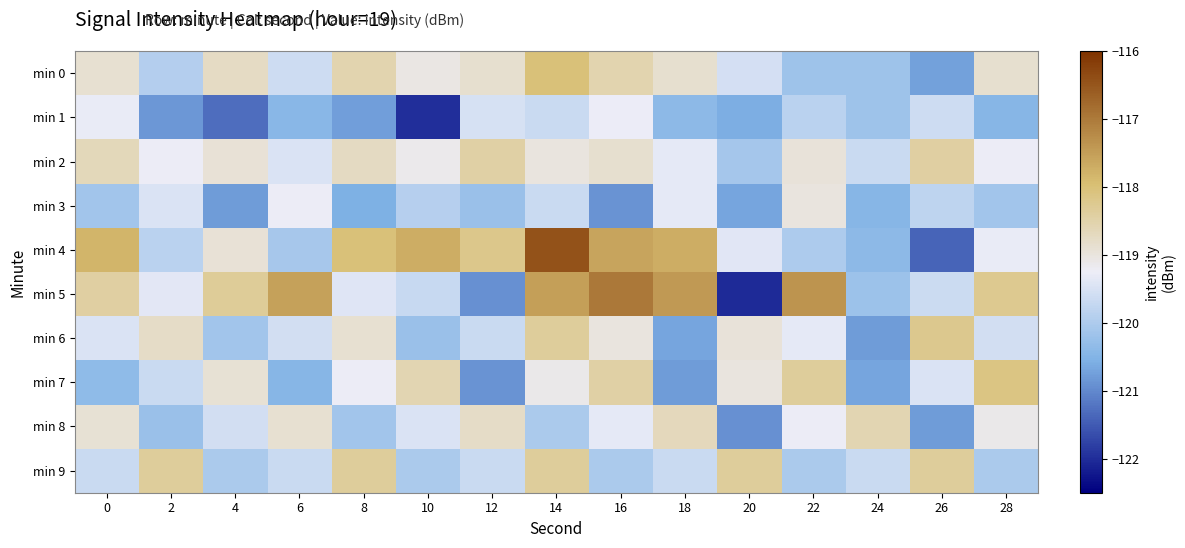

Reading left to right, what are all the values shown in this chart?

min 0: 0=-118.9	2=-119.9	4=-118.7	6=-119.6	8=-118.5	10=-119.1	12=-118.9	14=-118.0	16=-118.6	18=-118.9	20=-119.5	22=-120.2	24=-120.2	26=-120.7	28=-118.9
min 1: 0=-119.3	2=-120.8	4=-121.3	6=-120.4	8=-120.8	10=-122.0	12=-119.5	14=-119.7	16=-119.3	18=-120.4	20=-120.6	22=-119.8	24=-120.2	26=-119.6	28=-120.4
min 2: 0=-118.7	2=-119.2	4=-118.9	6=-119.5	8=-118.7	10=-119.1	12=-118.4	14=-119.0	16=-118.9	18=-119.3	20=-120.1	22=-119.0	24=-119.7	26=-118.4	28=-119.2
min 3: 0=-120.1	2=-119.5	4=-120.8	6=-119.2	8=-120.6	10=-119.9	12=-120.2	14=-119.7	16=-120.9	18=-119.3	20=-120.7	22=-119.0	24=-120.5	26=-119.8	28=-120.1
min 4: 0=-117.8	2=-119.9	4=-118.9	6=-120.1	8=-118.0	10=-117.7	12=-118.2	14=-116.4	16=-117.6	18=-117.7	20=-119.4	22=-120.0	24=-120.4	26=-121.4	28=-119.3
min 5: 0=-118.4	2=-119.4	4=-118.3	6=-117.5	8=-119.4	10=-119.7	12=-120.9	14=-117.5	16=-117.0	18=-117.4	20=-122.0	22=-117.4	24=-120.2	26=-119.6	28=-118.2
min 6: 0=-119.5	2=-118.8	4=-120.1	6=-119.6	8=-118.9	10=-120.2	12=-119.7	14=-118.3	16=-119.0	18=-120.7	20=-119.0	22=-119.3	24=-120.8	26=-118.2	28=-119.6
min 7: 0=-120.3	2=-119.7	4=-118.9	6=-120.5	8=-119.2	10=-118.6	12=-120.9	14=-119.1	16=-118.5	18=-120.8	20=-119.0	22=-118.3	24=-120.7	26=-119.5	28=-118.1
min 8: 0=-118.9	2=-120.2	4=-119.6	6=-118.9	8=-120.1	10=-119.5	12=-118.8	14=-120.0	16=-119.3	18=-118.7	20=-120.9	22=-119.2	24=-118.6	26=-120.8	28=-119.1
min 9: 0=-119.7	2=-118.3	4=-120.0	6=-119.7	8=-118.3	10=-120.0	12=-119.7	14=-118.3	16=-120.0	18=-119.7	20=-118.3	22=-120.0	24=-119.7	26=-118.3	28=-120.0